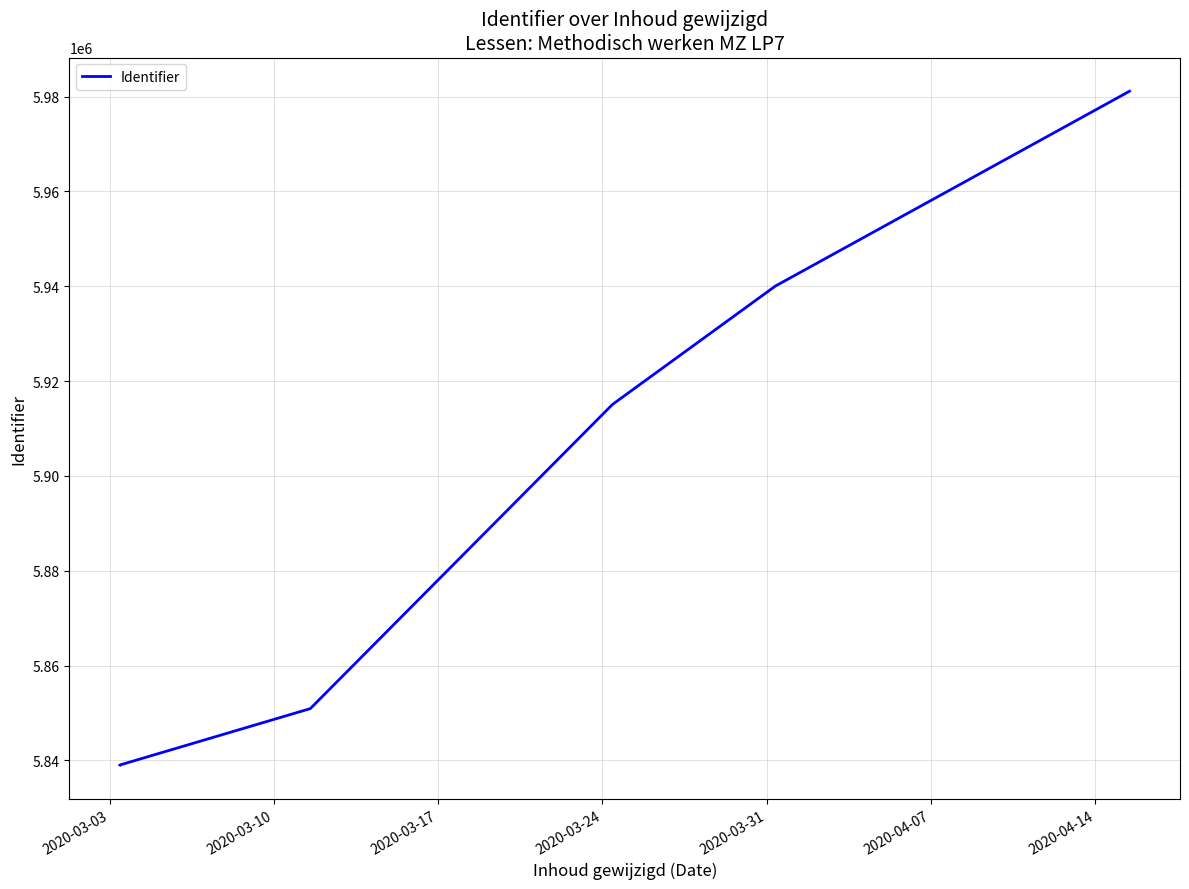

What is the greatest value displayed?

5981120